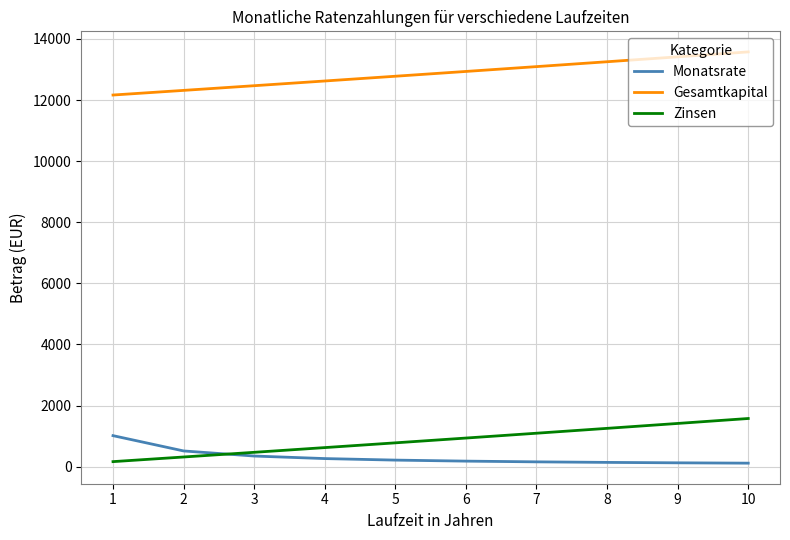

The Zinsen series shows 1093.1 at 7. True or false?

True